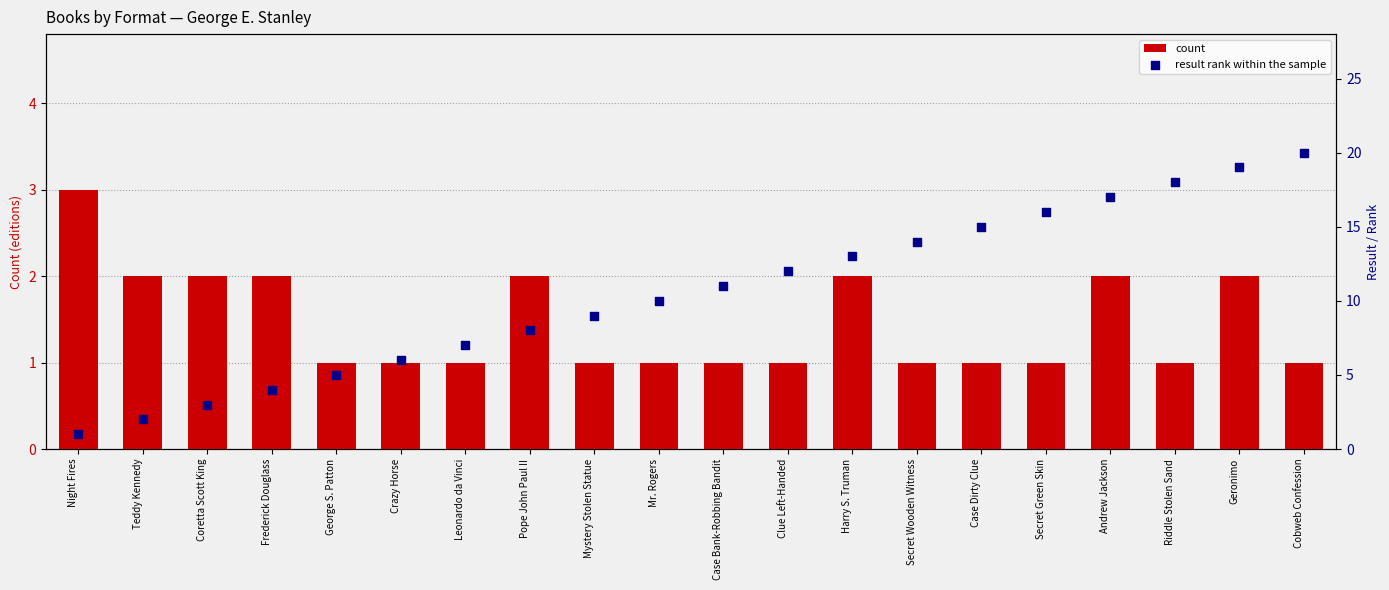

Which series reaches the maximum Y coordinate?

result rank within the sample